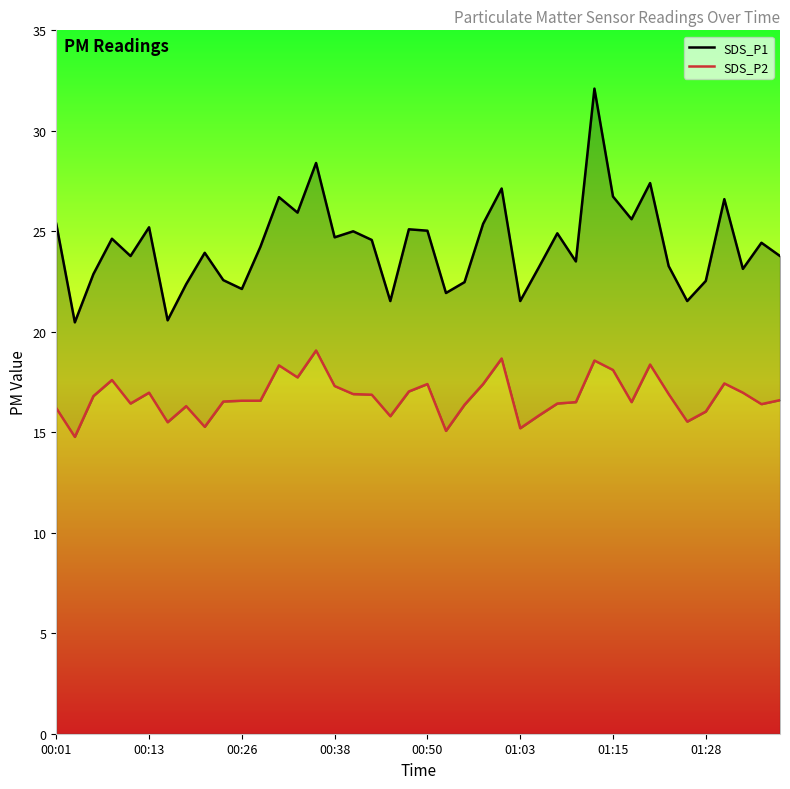

What is the lowest value of the SDS_P1 series?

20.5